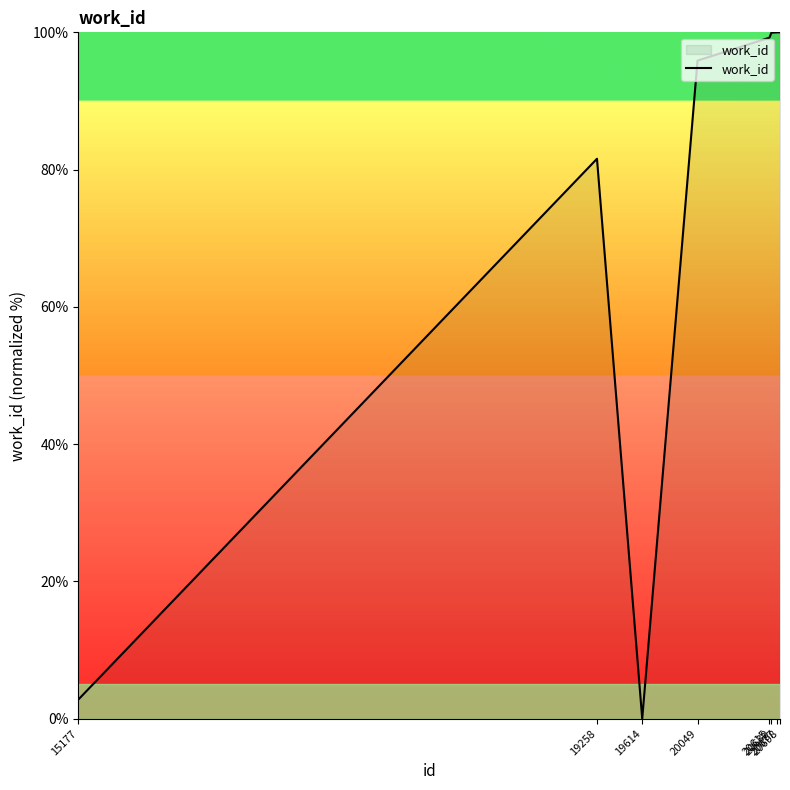

What is the greatest value displayed?

100.0